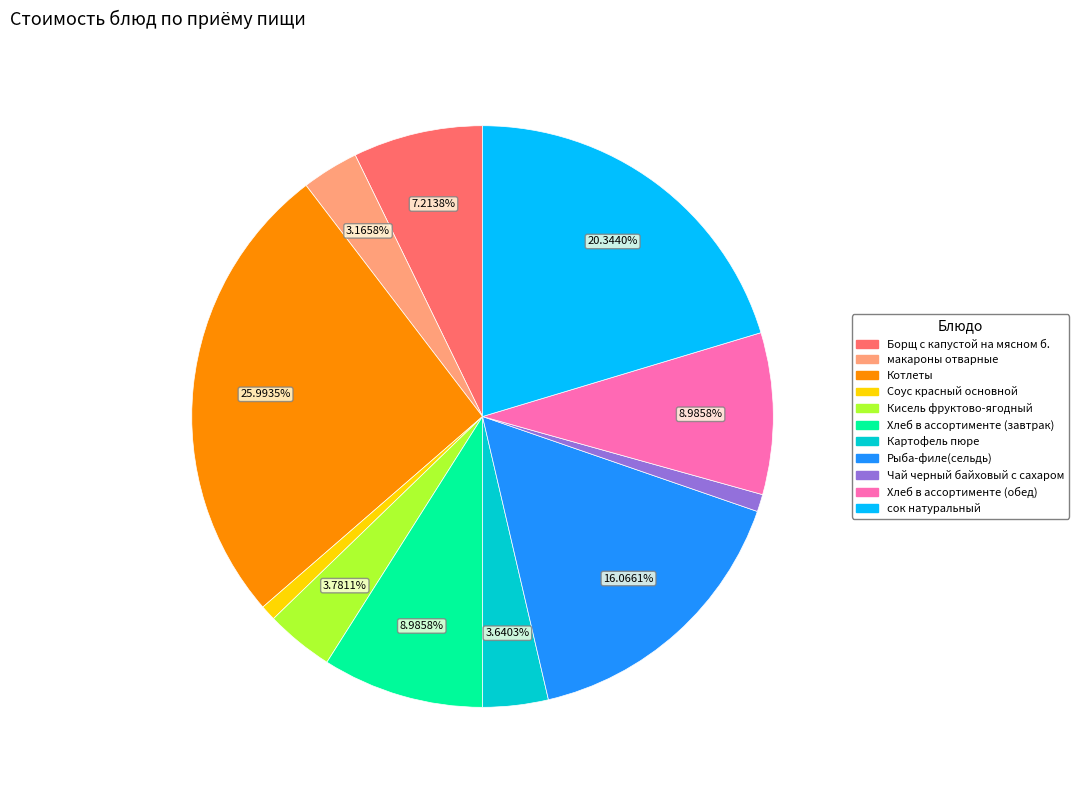

Between Рыба-филе(сельдь) and Борщ с капустой на мясном б., which is larger?

Рыба-филе(сельдь)